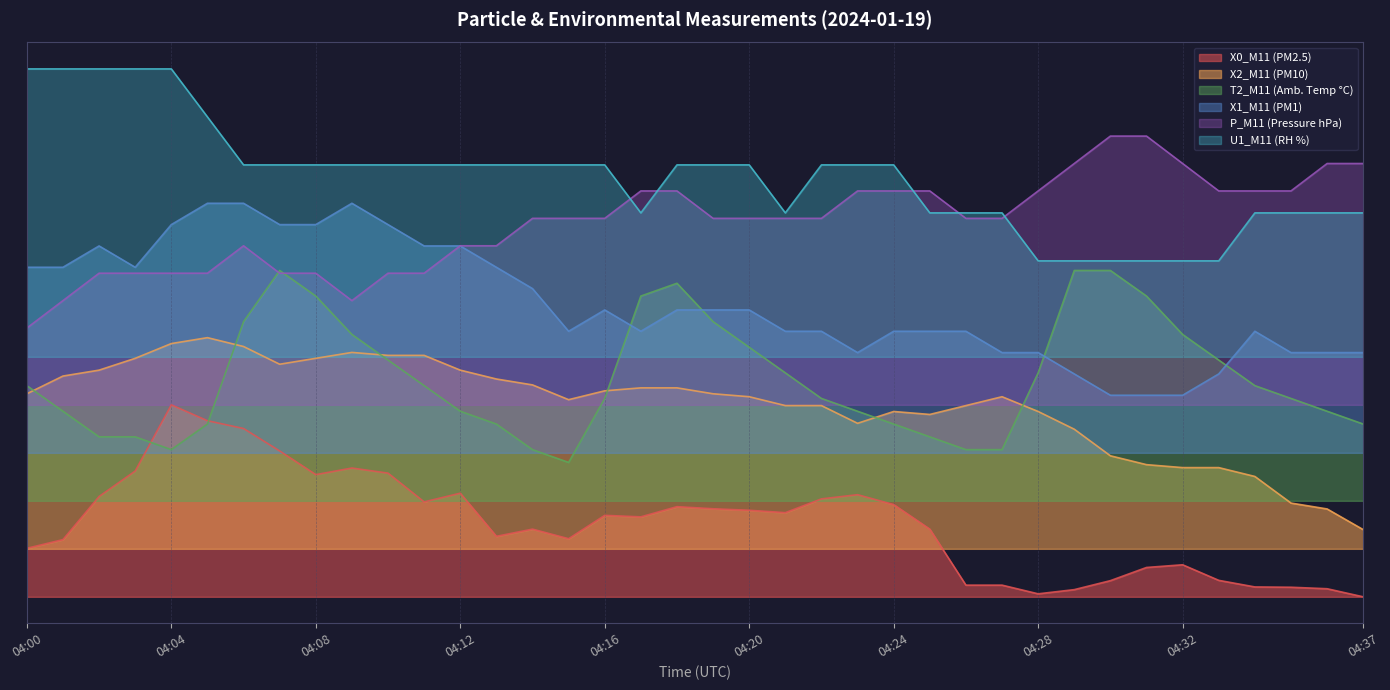

Which series has the largest range (max minus min)?

X0_M11 (PM2.5)